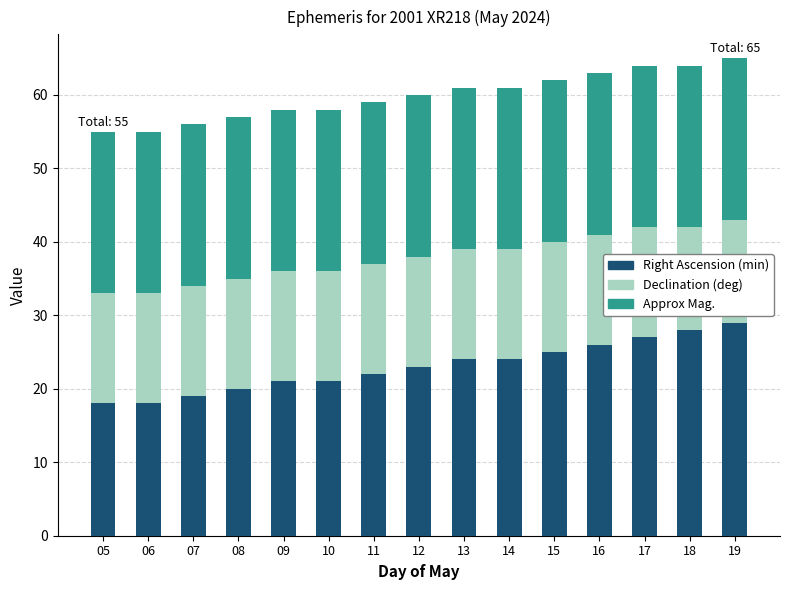

Does the chart contain stacked bars?

Yes